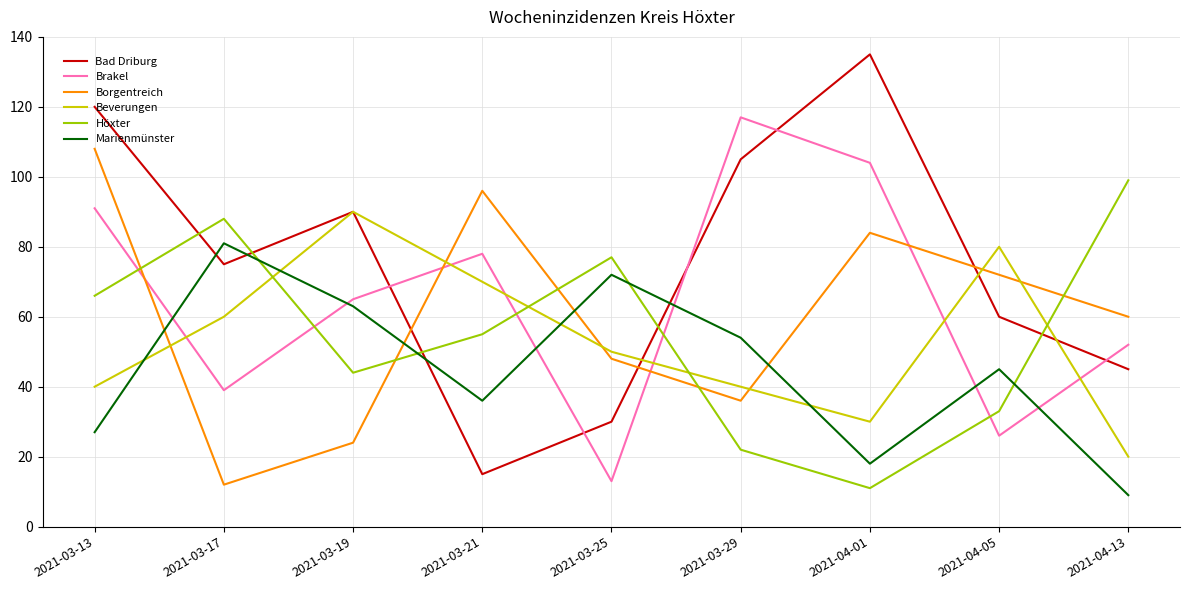

Count the number of categories in the chart.

9